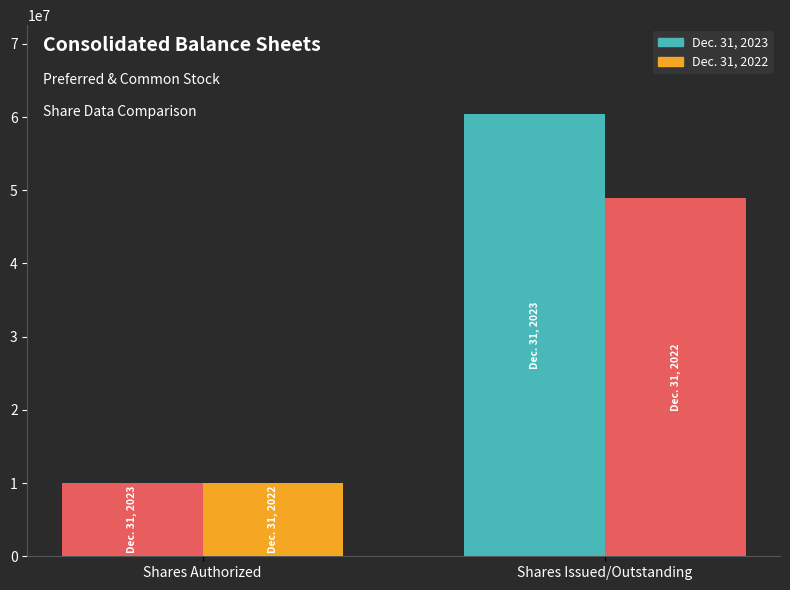

At which category is the sum across all series the highest?

Shares Issued/Outstanding